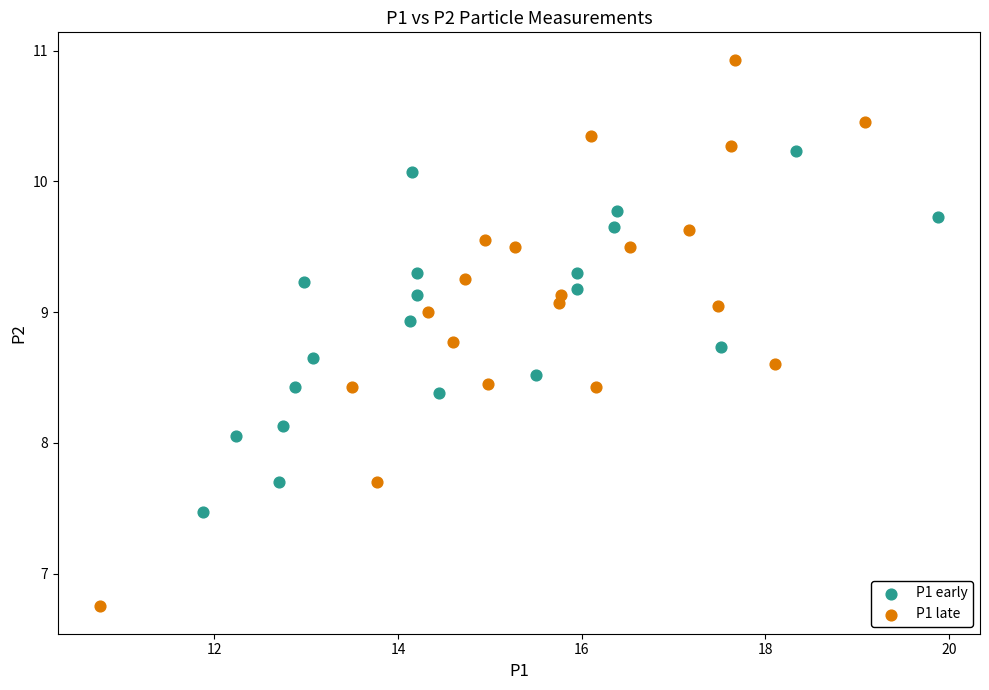

Which series contains the lowest Y value?

P1 late